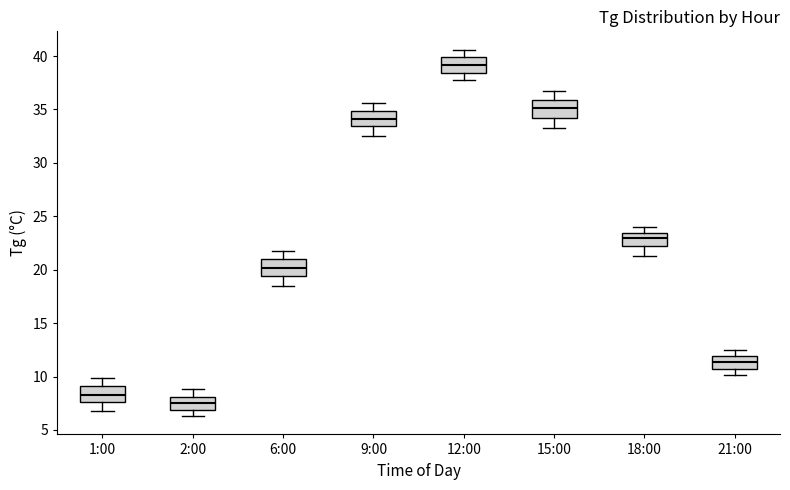

Which box's median line is the highest?

12:00